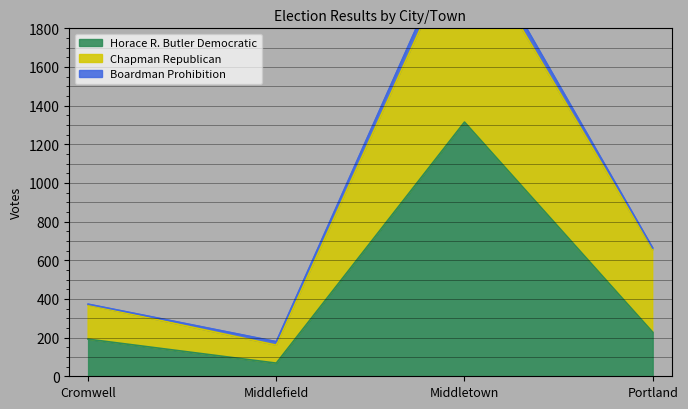

What is the difference between the highest and lowest values at Cromwell?

177